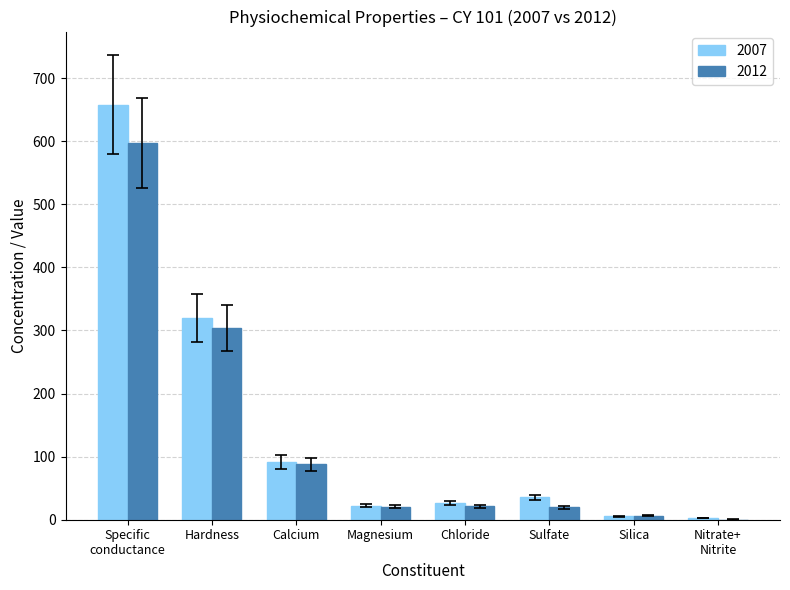

Is the value of 2012 at Nitrate+
Nitrite greater than the value of 2007 at Calcium?

No